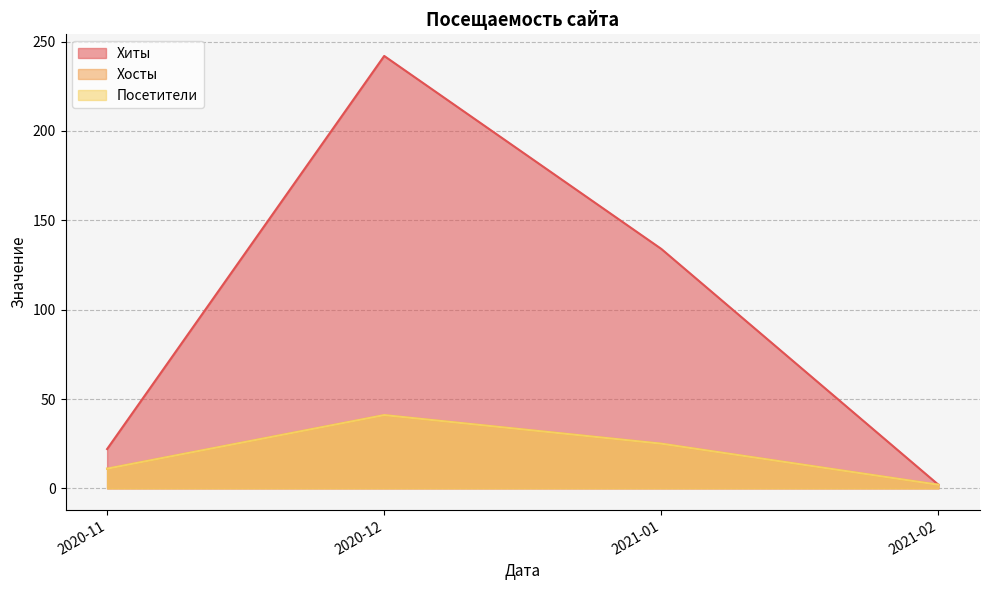

Does the chart display data point markers on the line(s)?

No